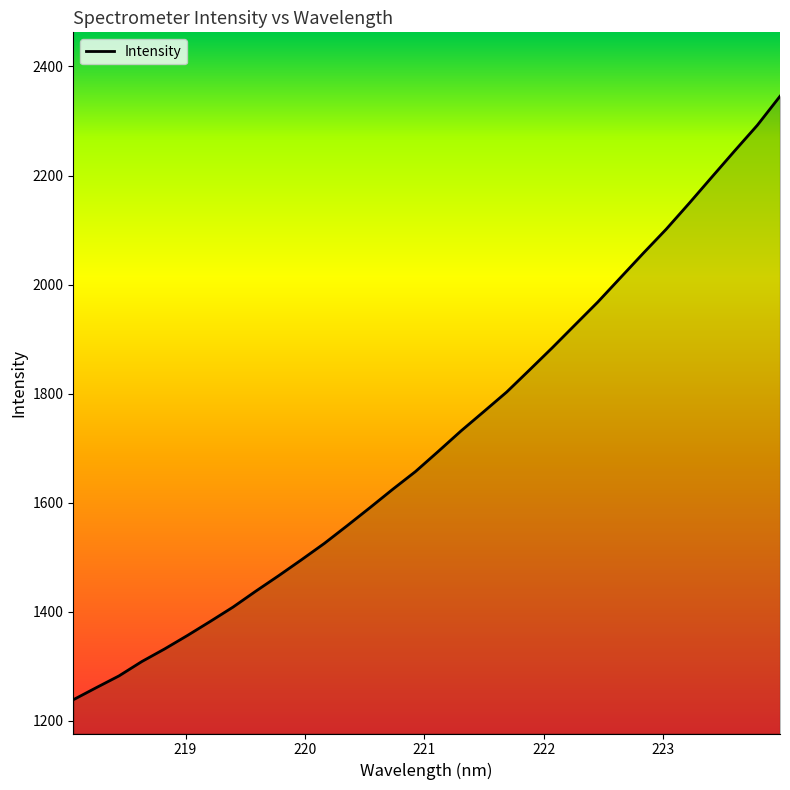

How many categories are shown in the chart?

32